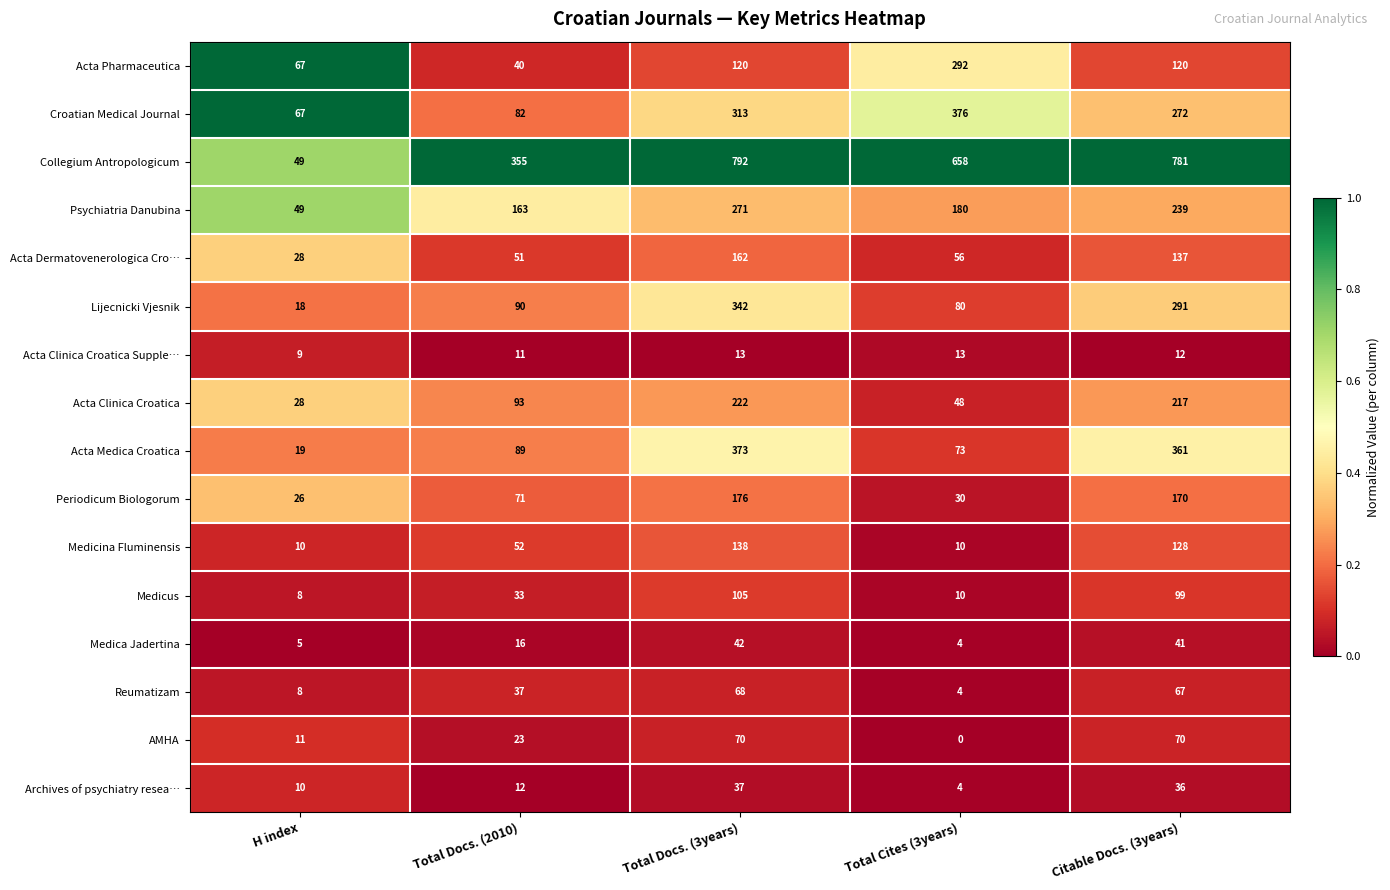

Is the value of Medicina Fluminensis at Total Docs. (3years) greater than the value of Acta Medica Croatica at Citable Docs. (3years)?

No